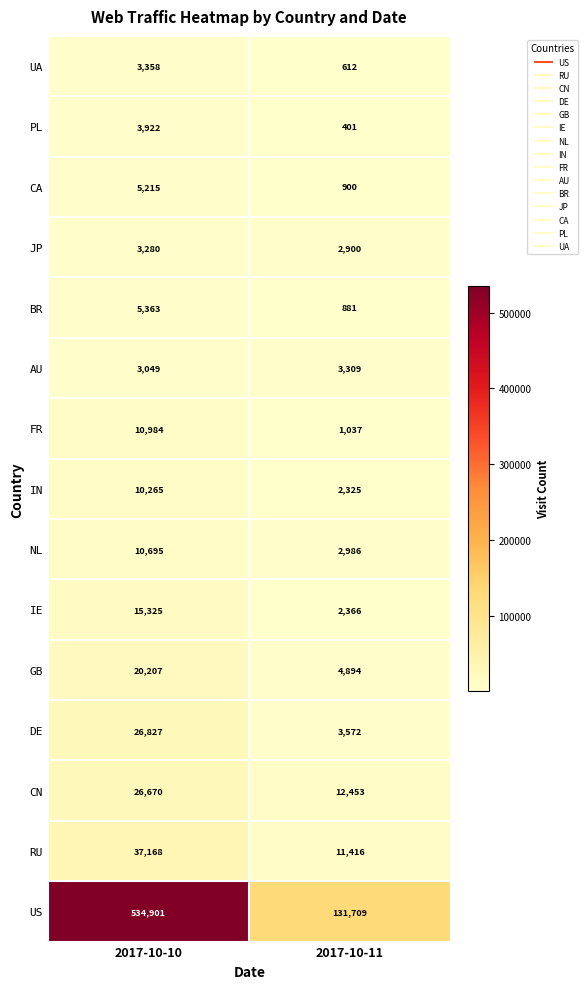

What is the difference between the highest and lowest values at 2017-10-11?

131308